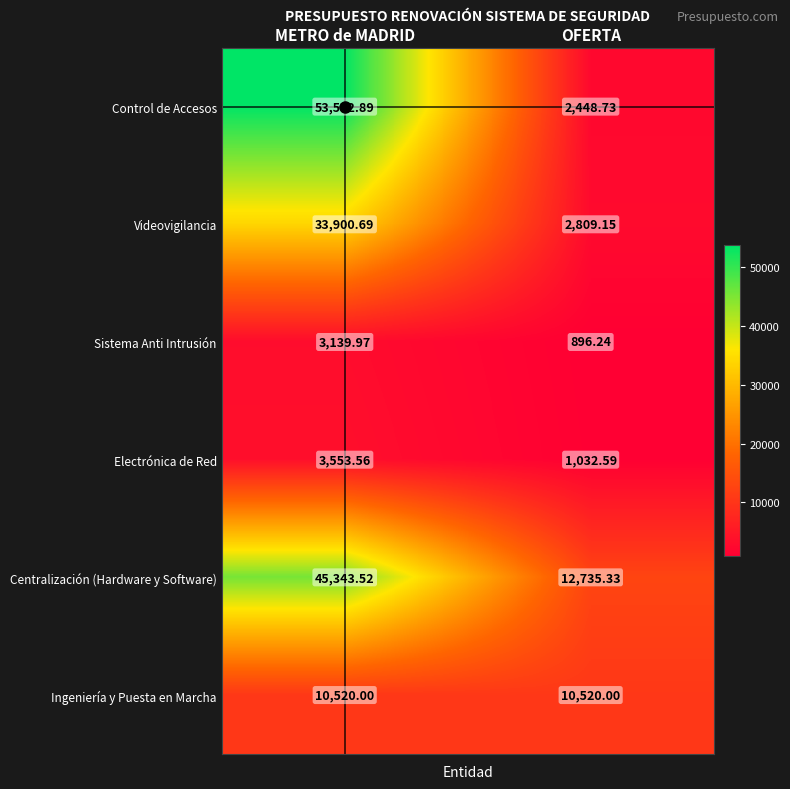

At which label is Centralización (Hardware y Software) closest to 29039?

OFERTA